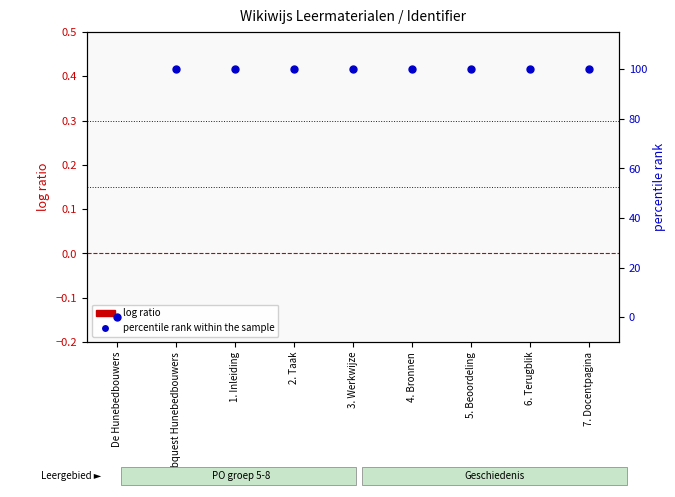

Is the value of percentile rank within the sample at 2. Taak greater than the value of log ratio at 5. Beoordeling?

Yes